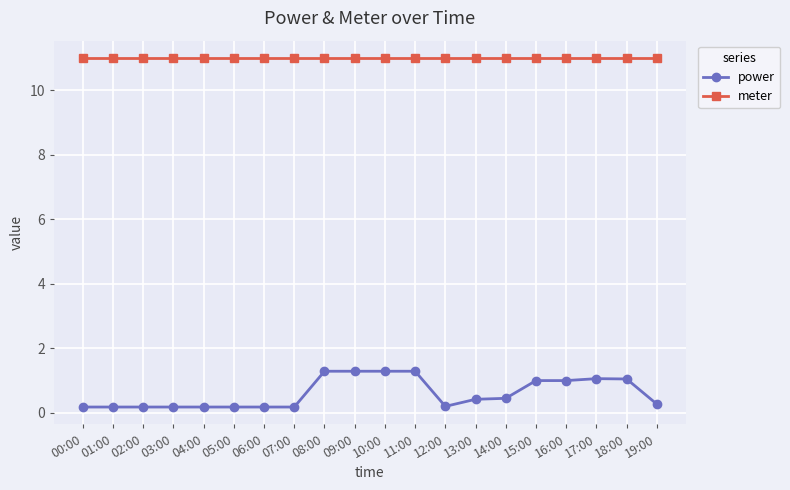

At 01:00, list the series in order from smallest to largest.

power, meter